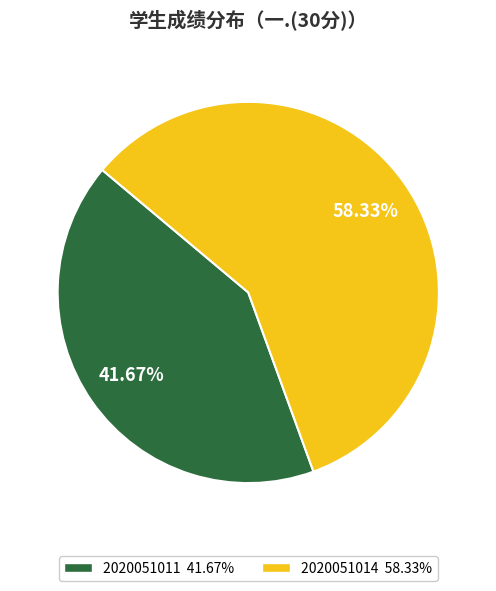

To the nearest percent, what portion does 2020051011 represent?

42%